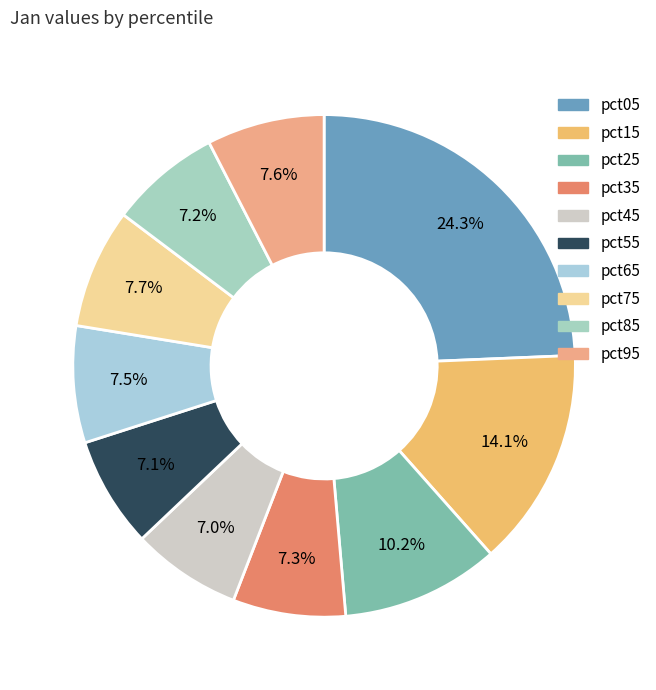

To the nearest percent, what portion does pct15 represent?

14%